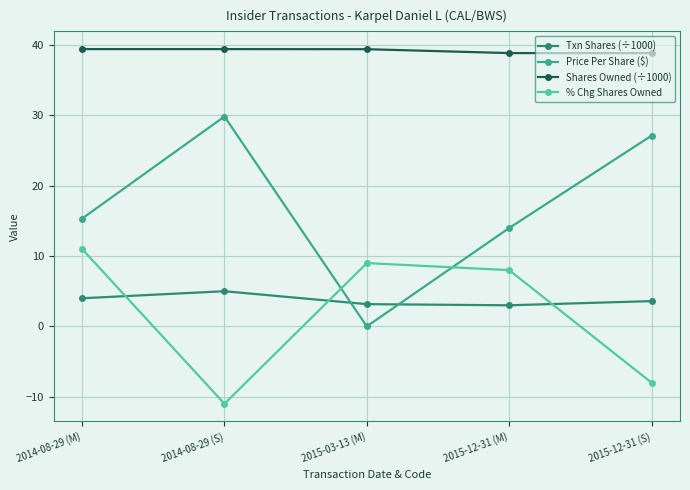

What is the average value of the Shares Owned (÷1000) series?

39.2